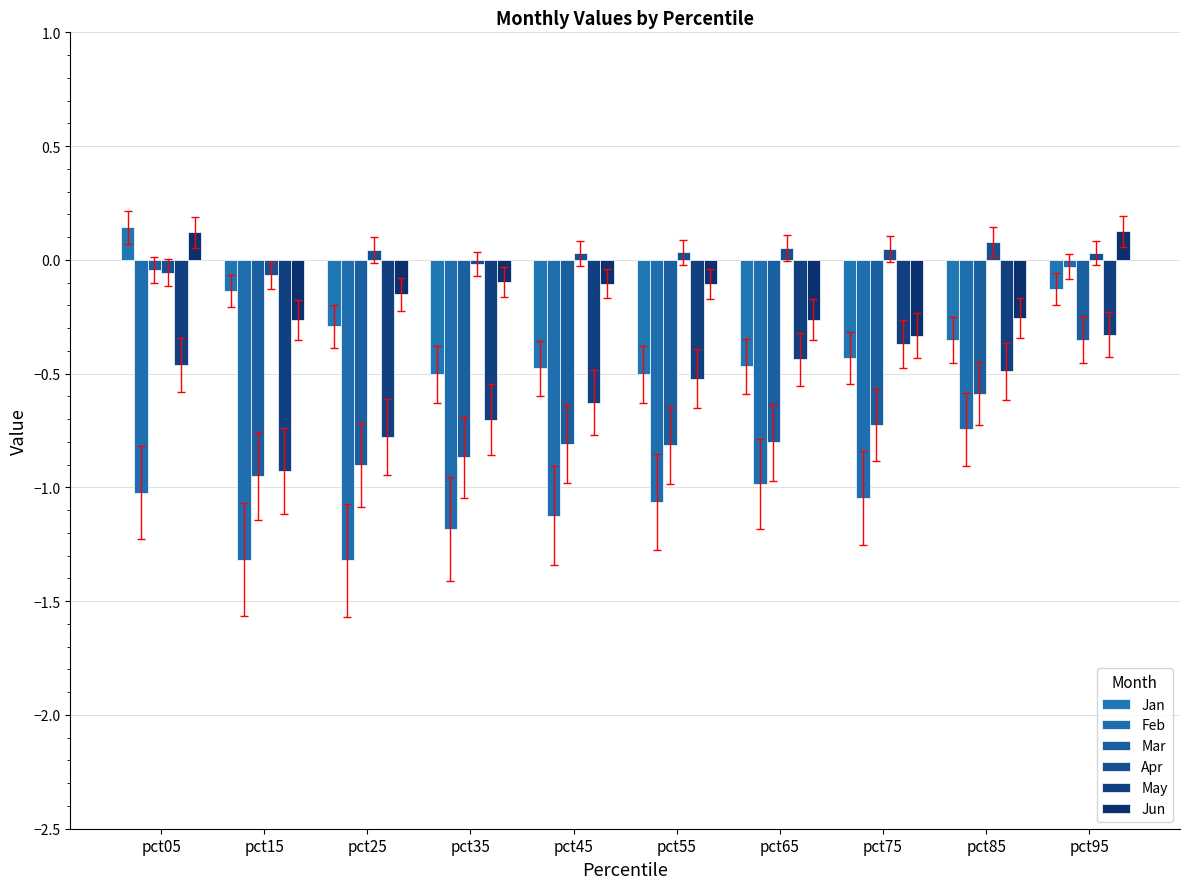

Is it true that Mar equals -0.1 at pct95?

False